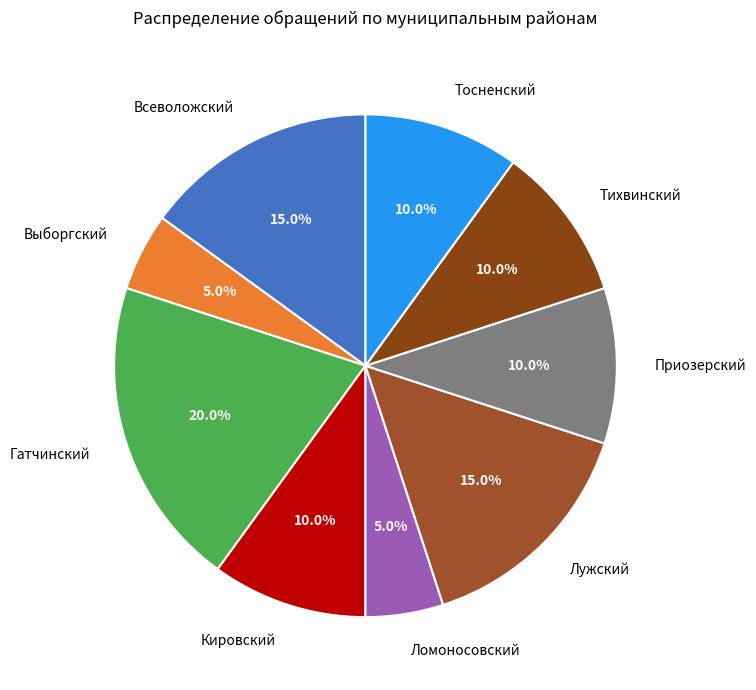

What is the largest slice in the pie chart?

Гатчинский